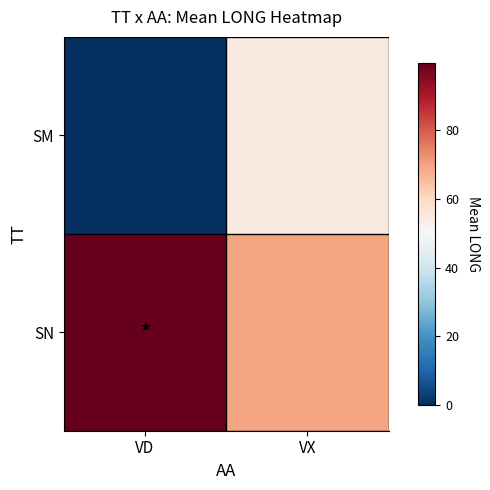

What is the total value across all series at VX?

124.1